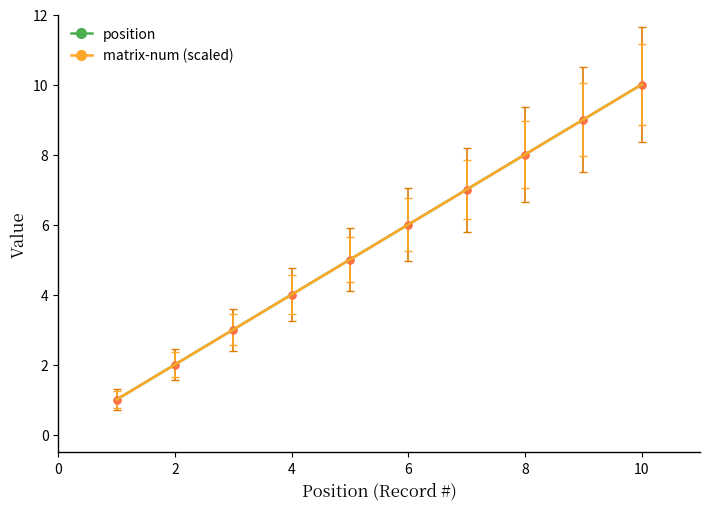

True or false: matrix-num (scaled) and position intersect in this chart.

False